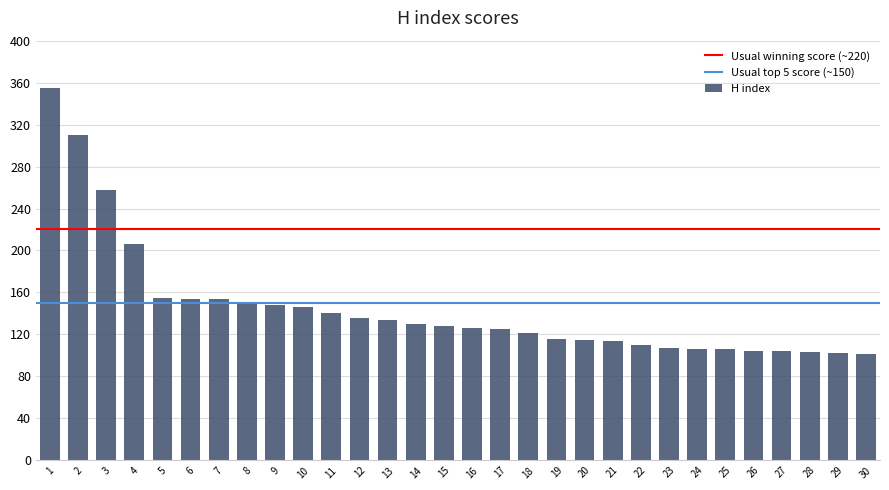

What is the sum of the values at 13 and 24?

240